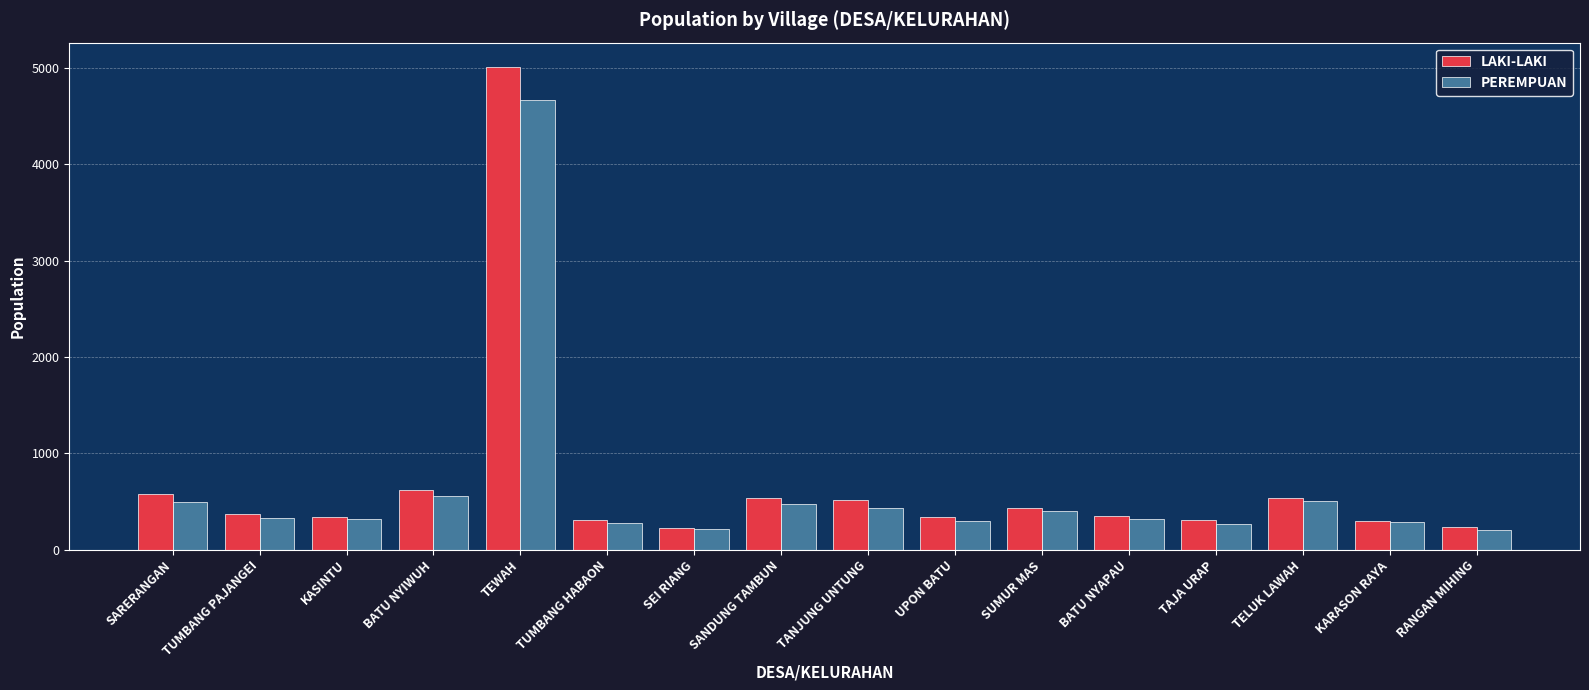

The LAKI-LAKI series shows 621 at BATU NYIWUH. True or false?

True